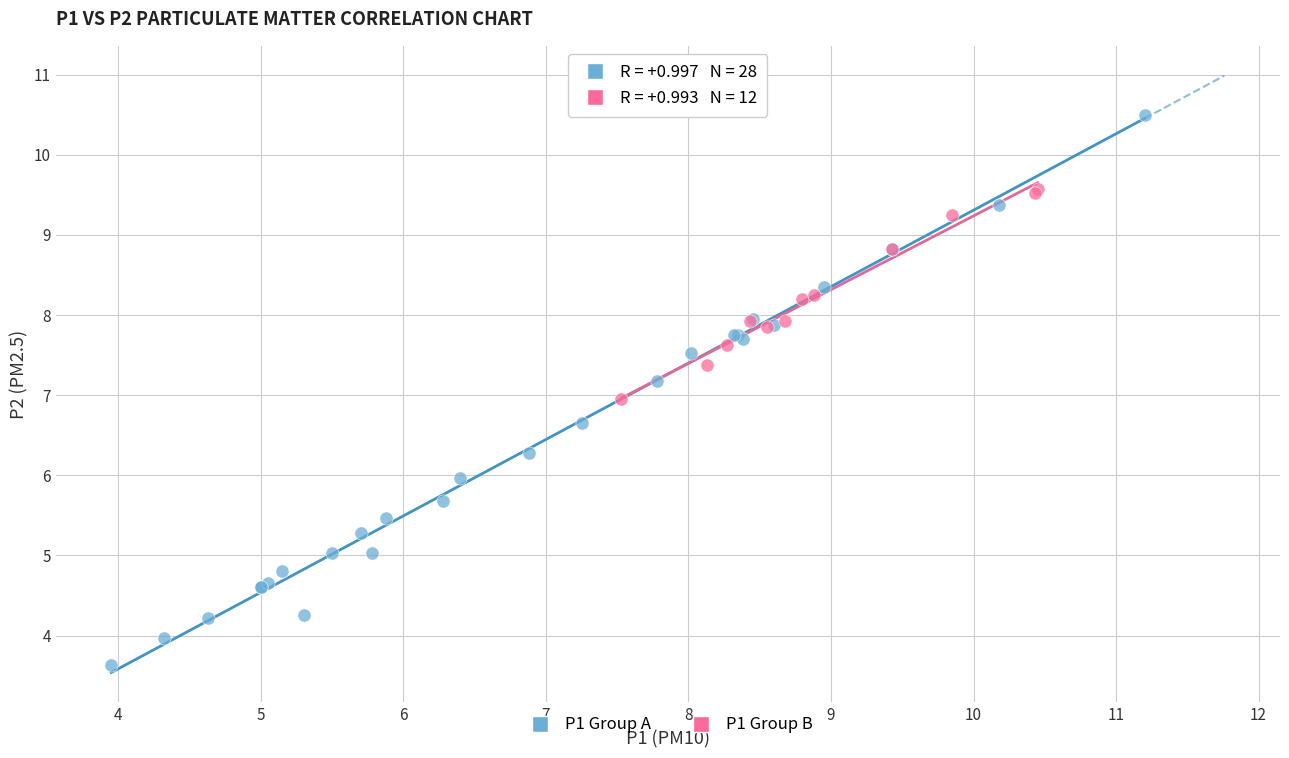

Which series contains the lowest Y value?

P1 Group A